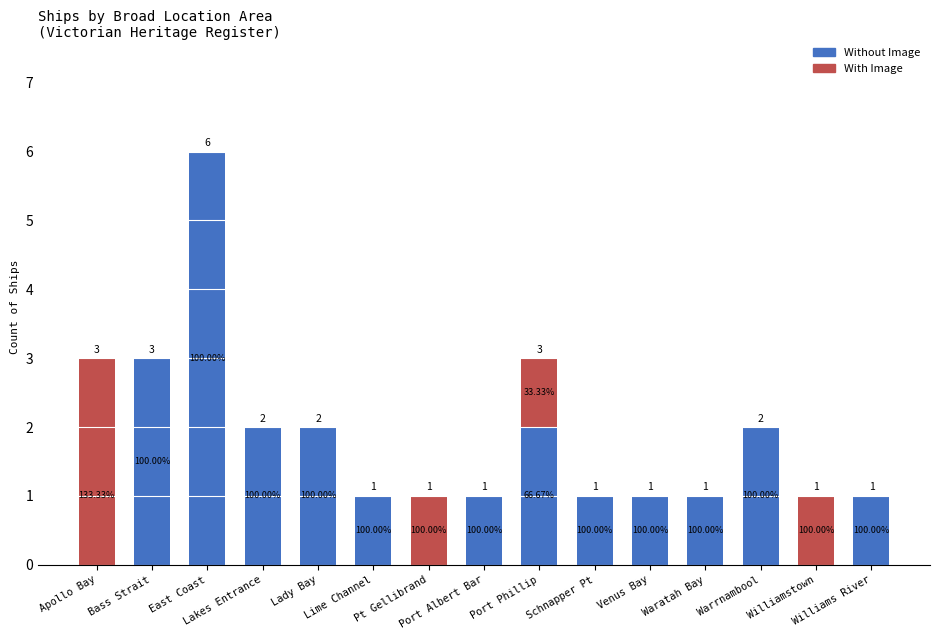

What is the total value across all series at Warrnambool?

2